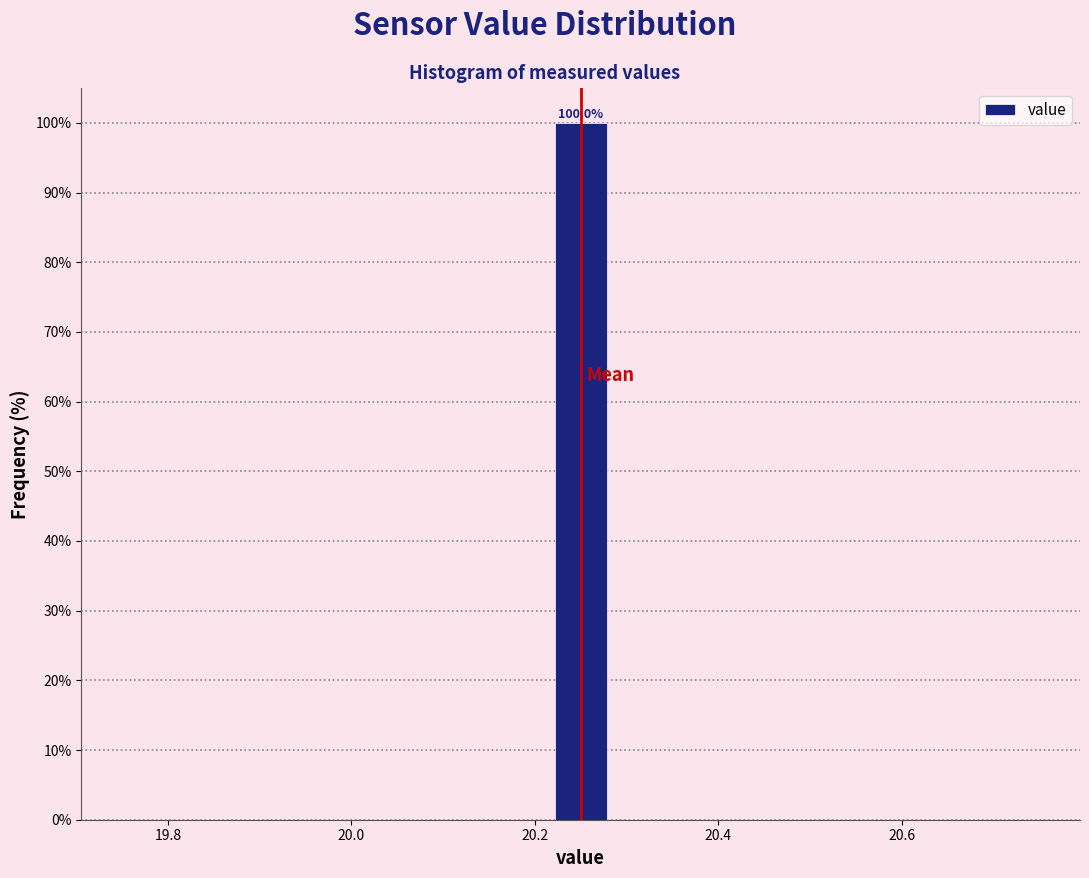

Around what value on the x-axis is the tallest bar? Give the approximate position of its centre, as read against the axis.

20.26